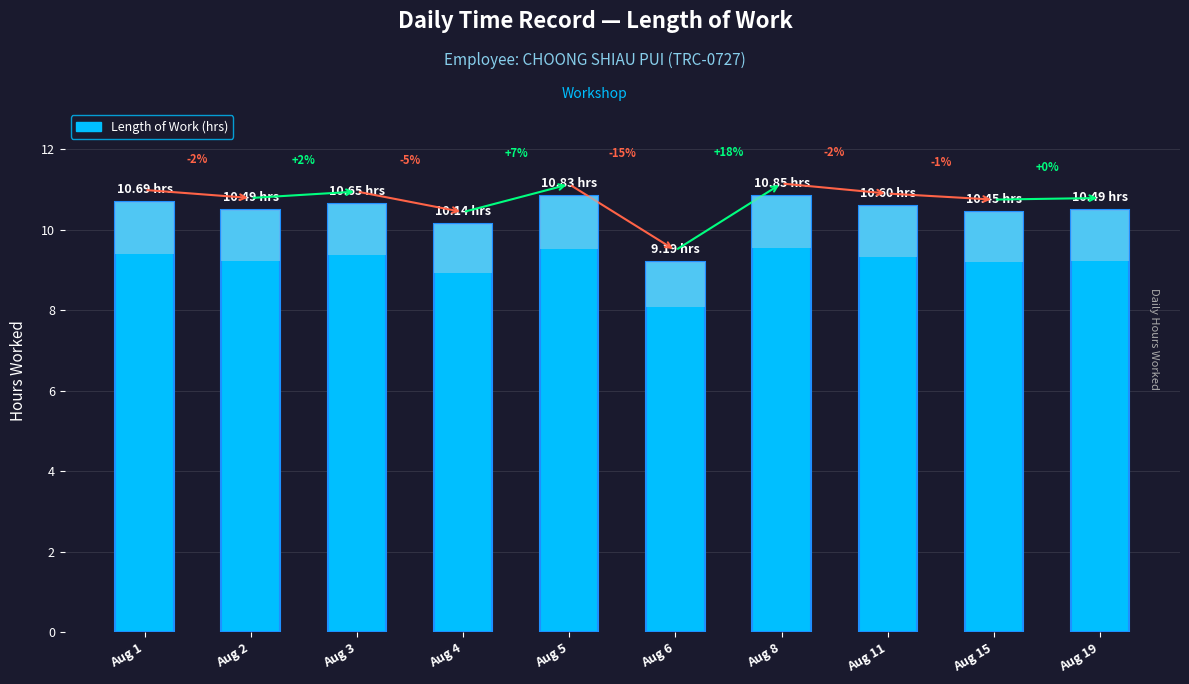

What is the approximate value at Aug 1?

10.7